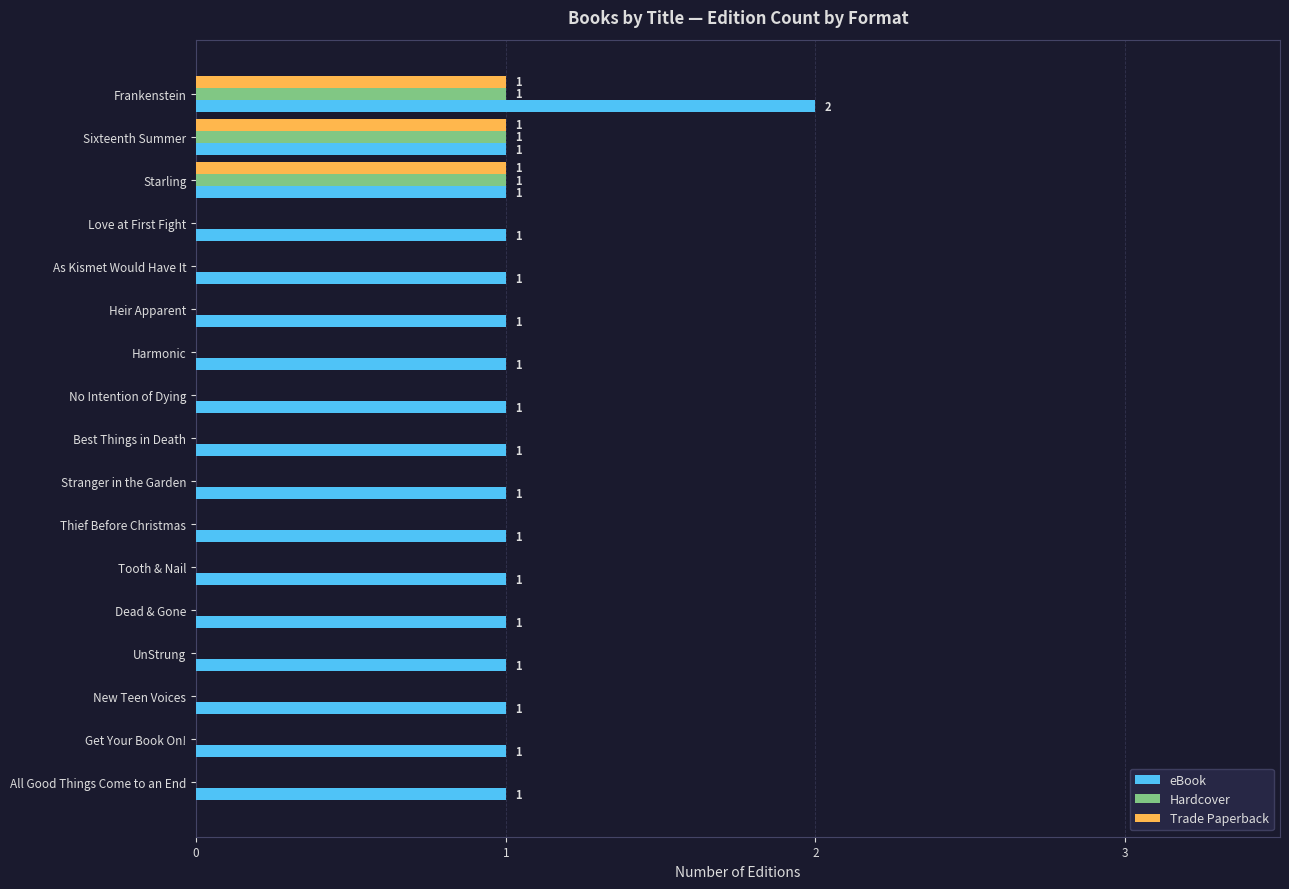

The value of Trade Paperback at Harmonic is 0. True or false?

True